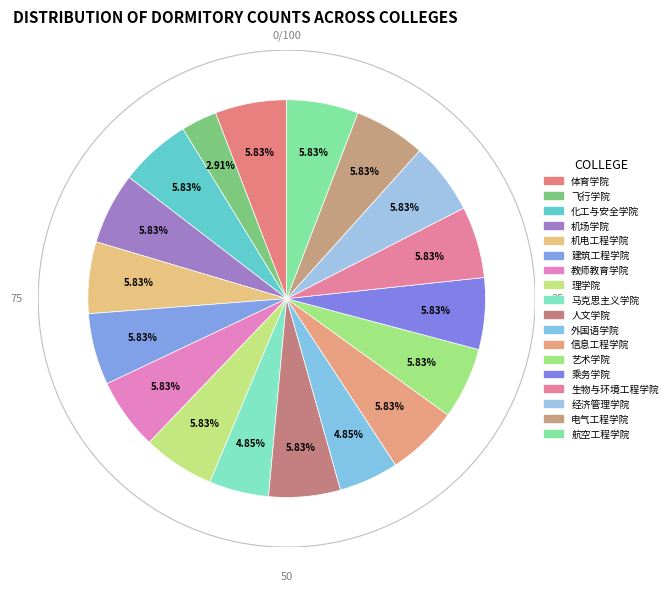

To the nearest percent, what is the combined percentage of 信息工程学院 and 飞行学院?

9%